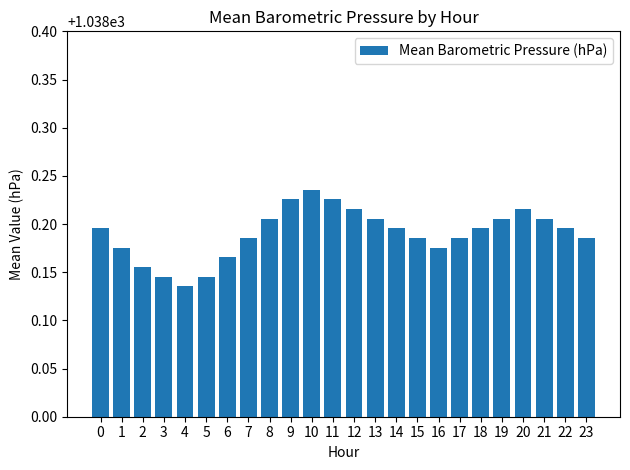

At which category does the chart reach its peak across all series?

10